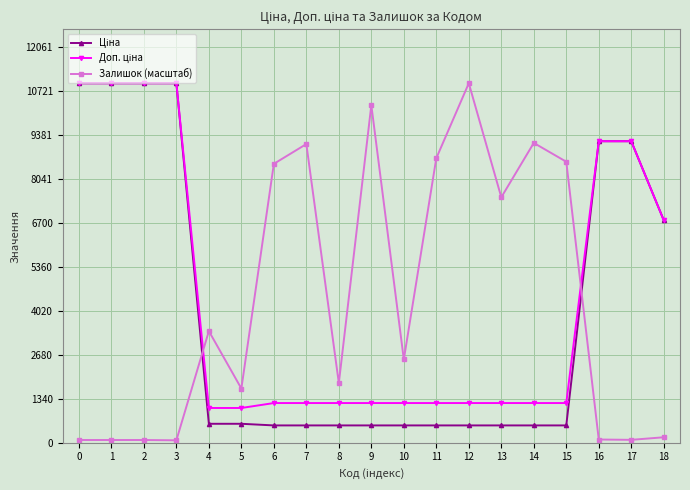

What is the greatest value displayed?

10964.4